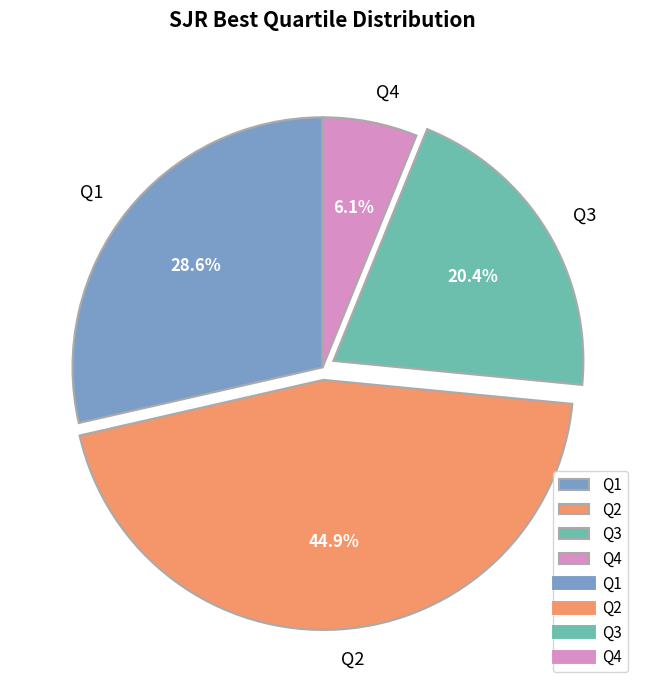

What is the largest slice in the pie chart?

Q2